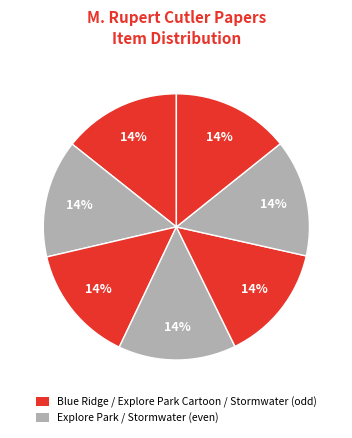

Count the number of slices in the pie.

7